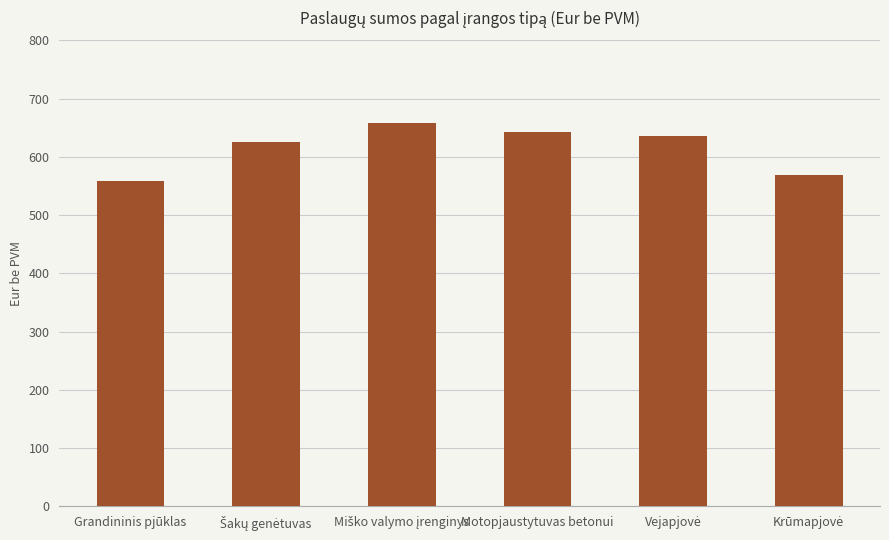

What is the difference between the second highest and minimum values?

85.3